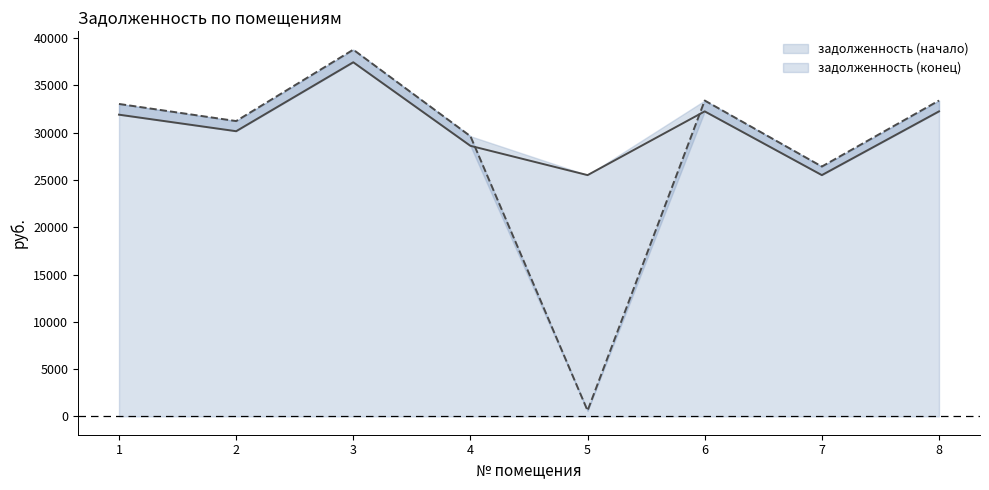

Which category has the lowest value in the задолженность (начало) series?

5